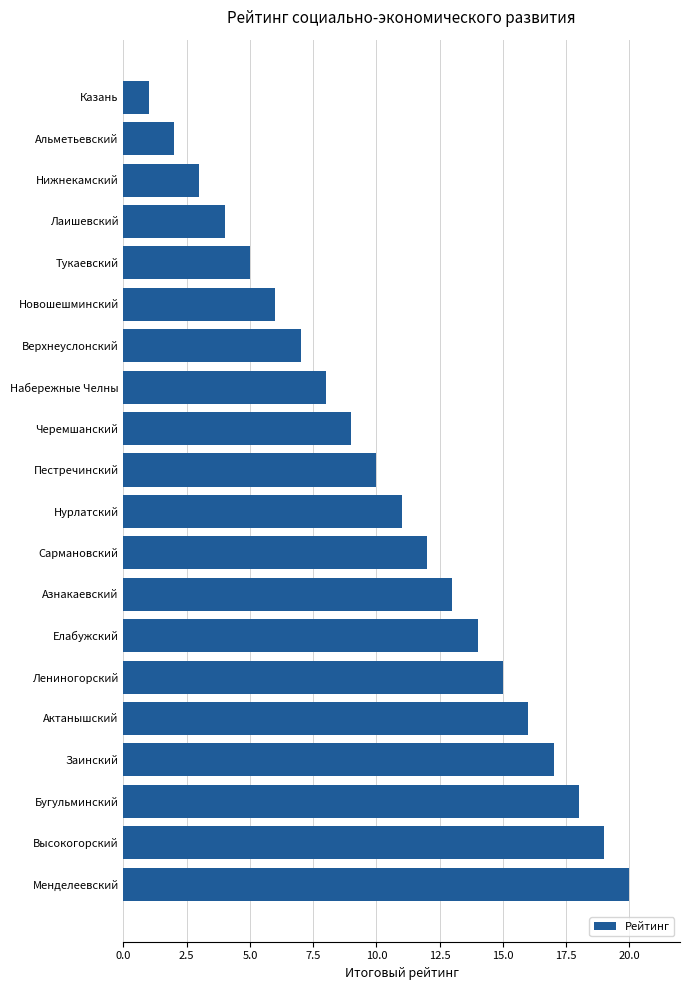

What is the approximate value at Сармановский?

12